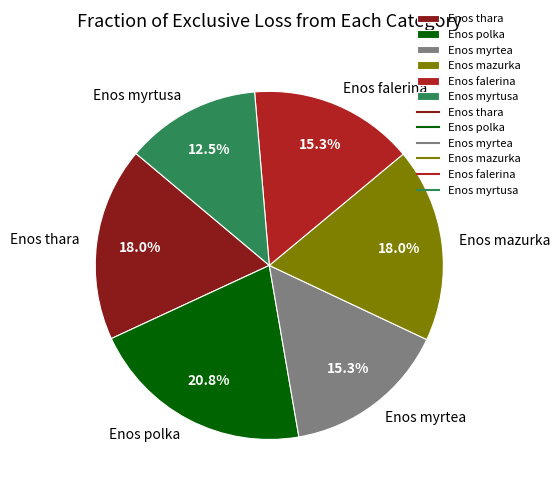

To the nearest percent, what is the average slice percentage?

17%